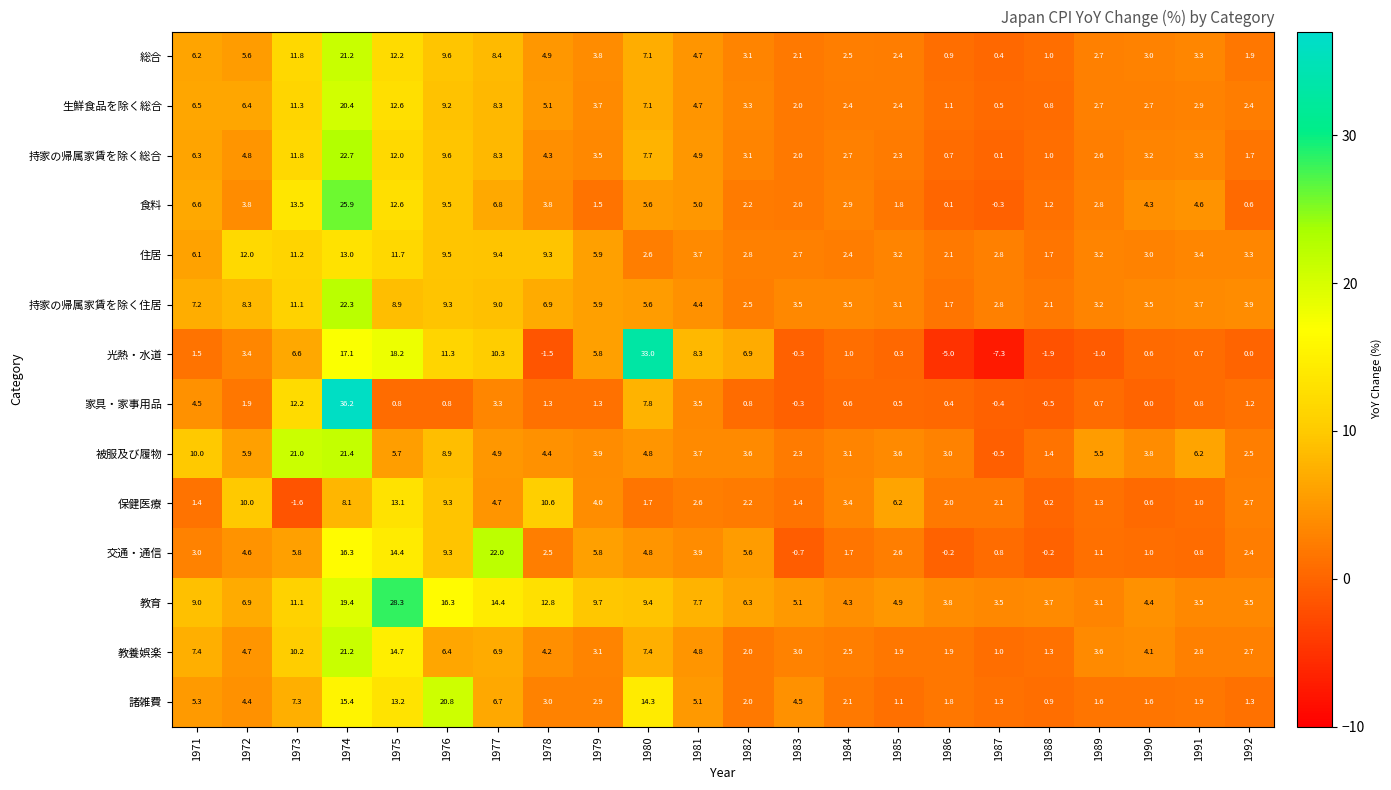

At how many categories does at least one series exceed 0?

22